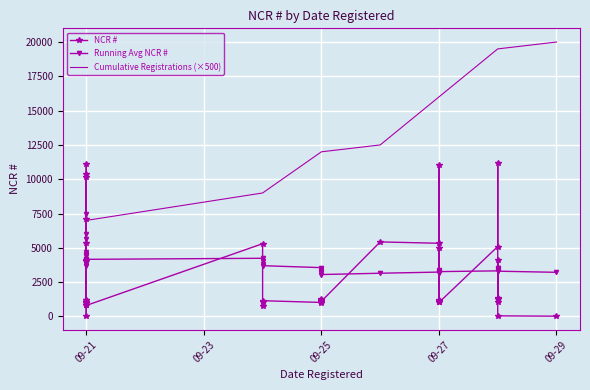

What is the minimum value for Cumulative Registrations (×500)?

7000